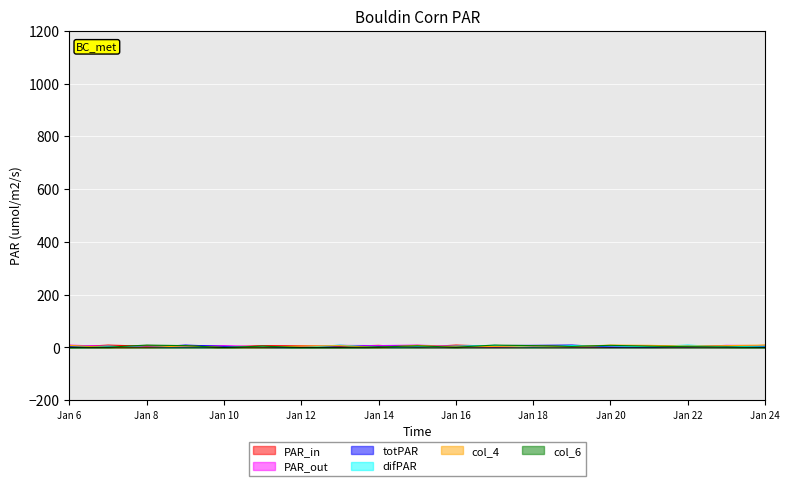

The col_5 series shows 5 at Jan 16. True or false?

False